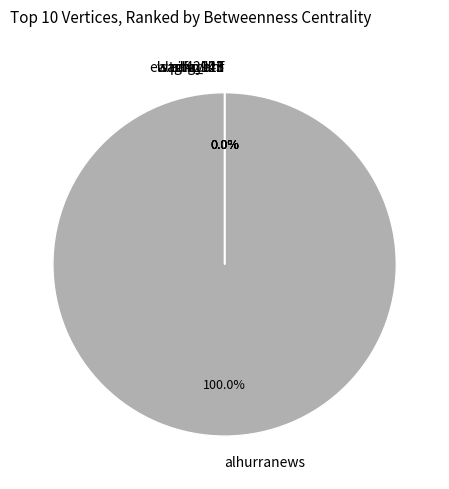

How many segments does this pie chart have?

6